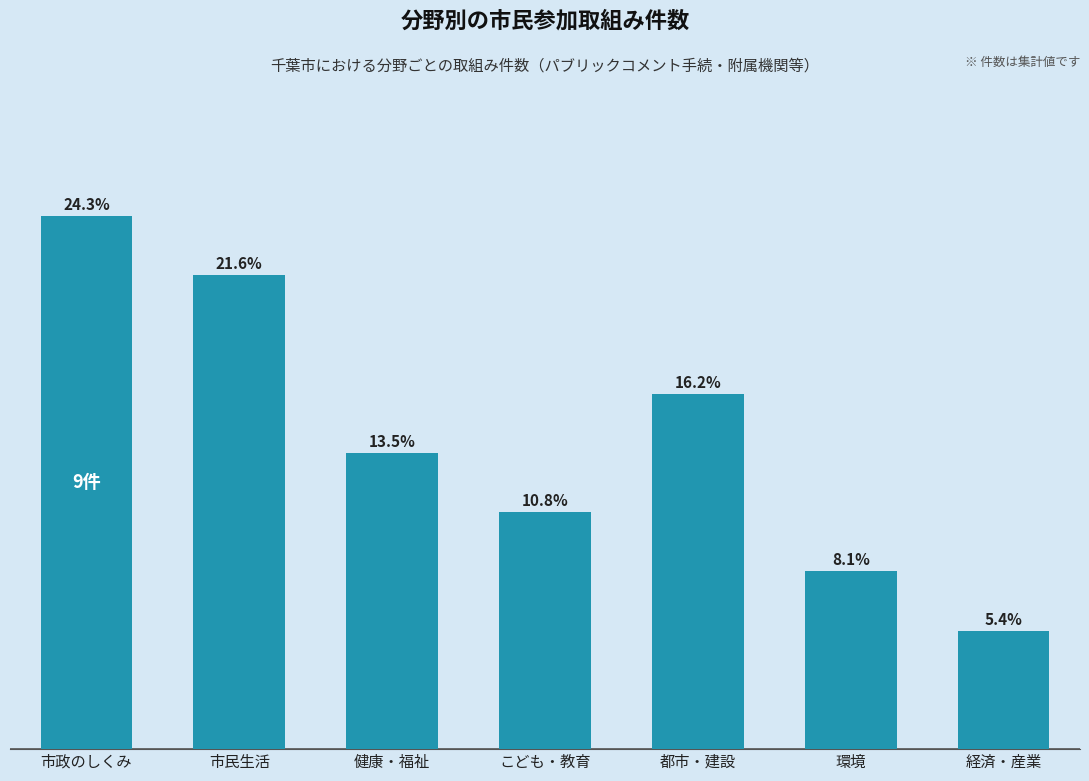

What is the change in value from 市政のしくみ to 健康・福祉?

-4